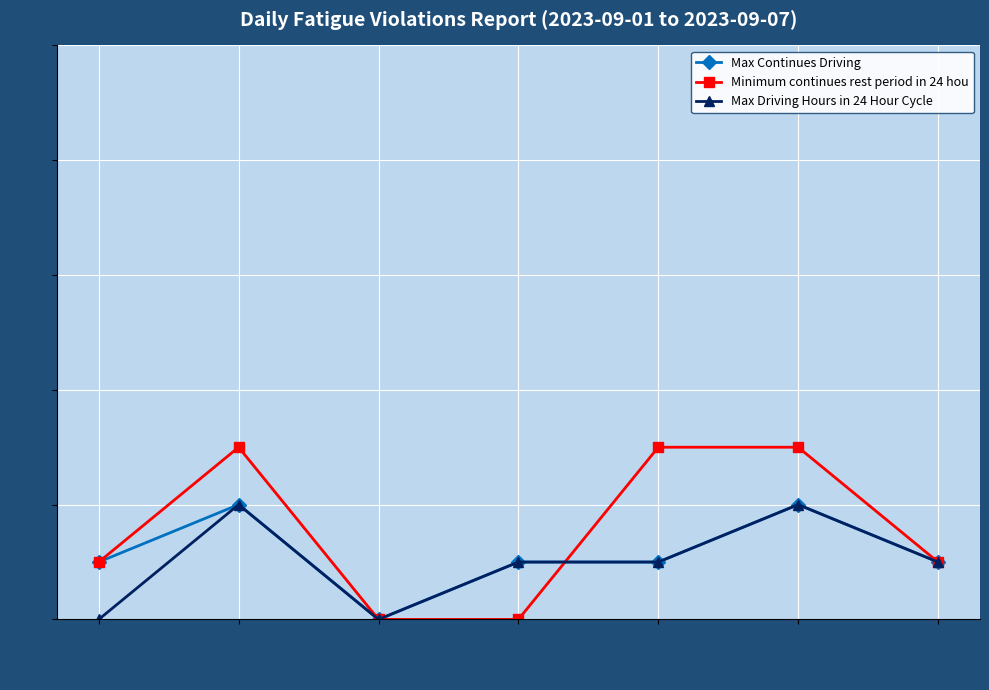

Is the value of Max Driving Hours in 24 Hour Cycle at 2023-09-05 greater than the value of Max Continues Driving at 2023-09-03?

Yes